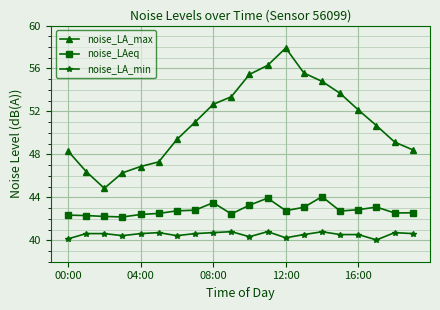

What is the value of the noise_LA_min point at the 16th from the left?

40.5